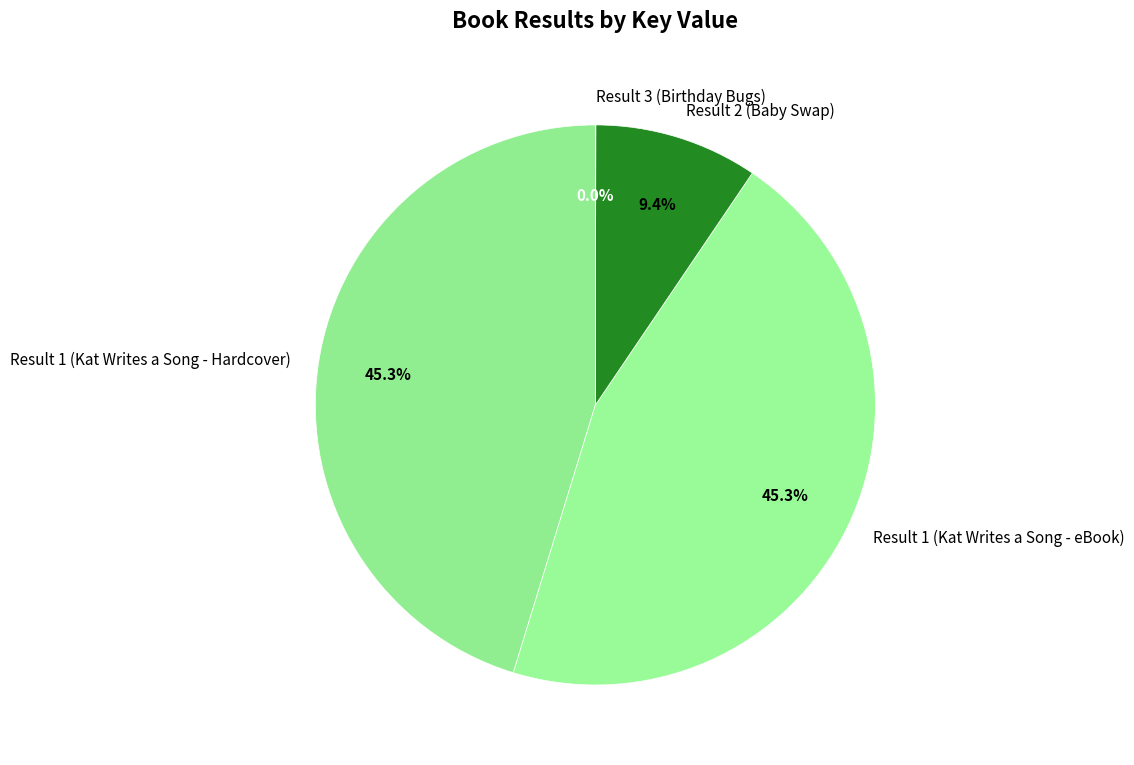

Is it true that Result 1 (Kat Writes a Song - eBook) is 55% of the pie?

False